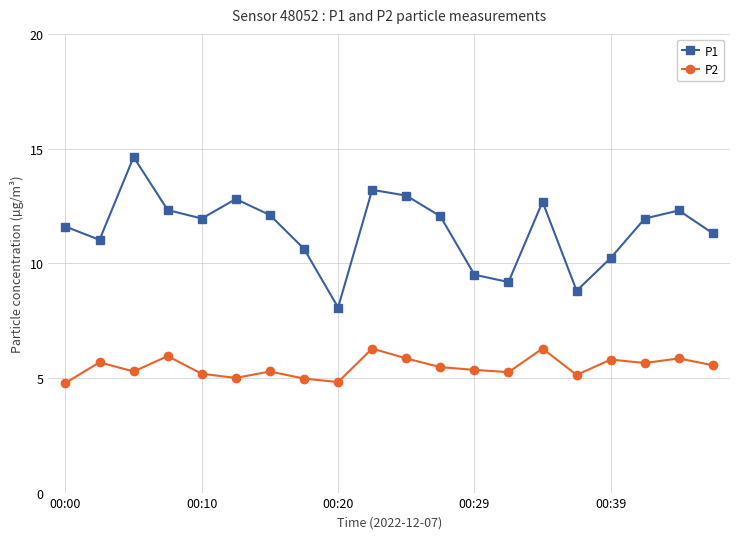

List the series in order of their overall mean, highest first.

P1, P2